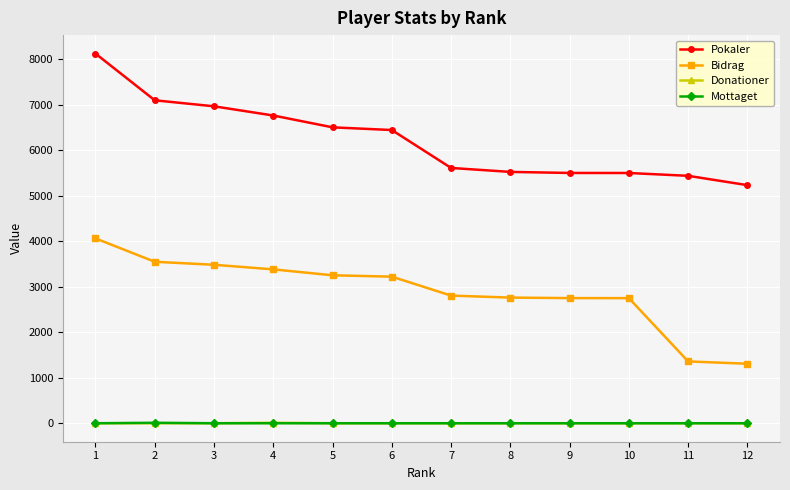

True or false: Pokaler and Mottaget intersect in this chart.

False